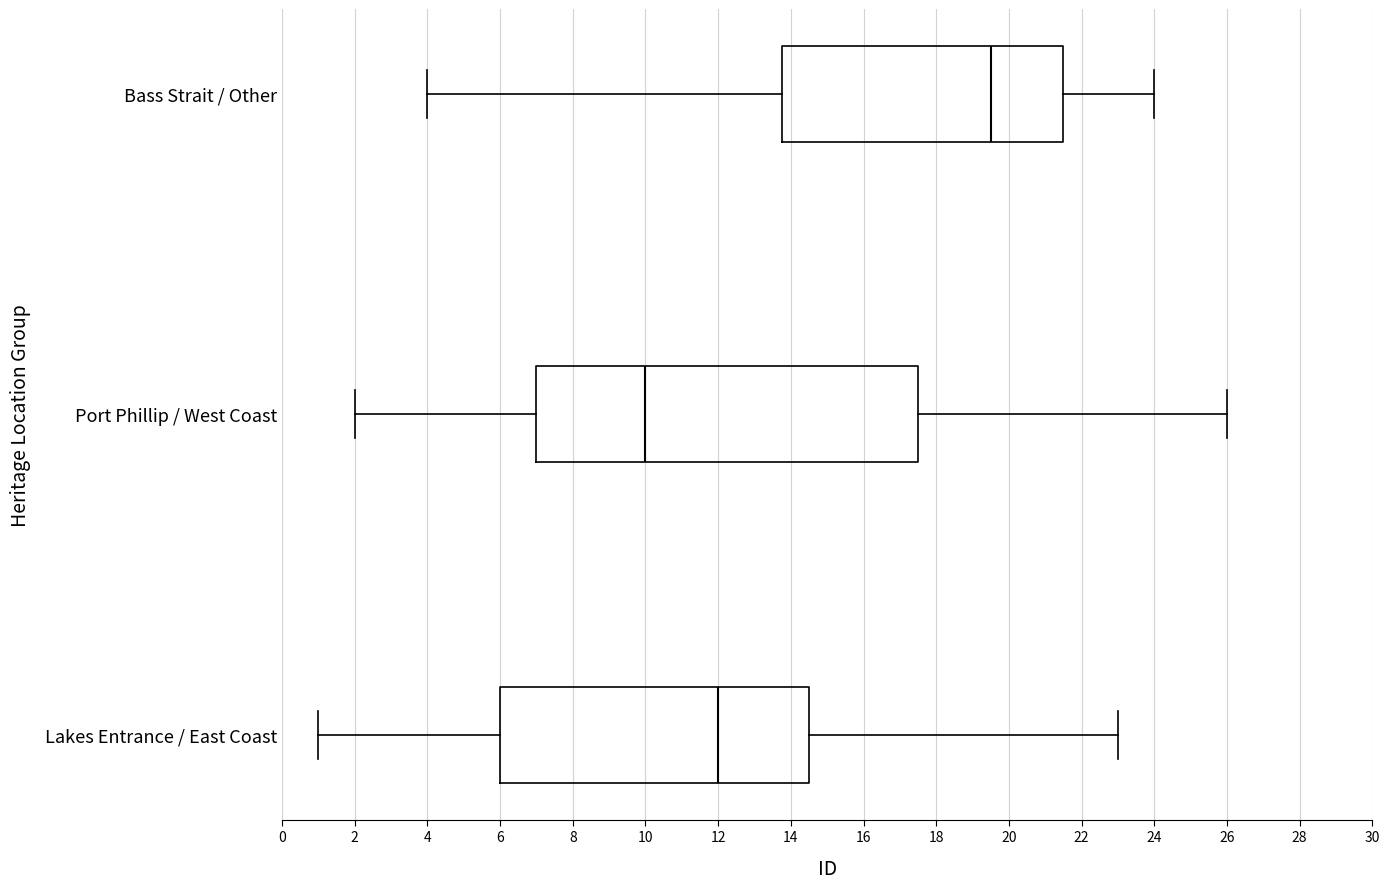

Where is the left edge of the box for Bass Strait / Other on the x-axis? The values are not printed on the chart, so give them approximately, as read against the axis.

13.8